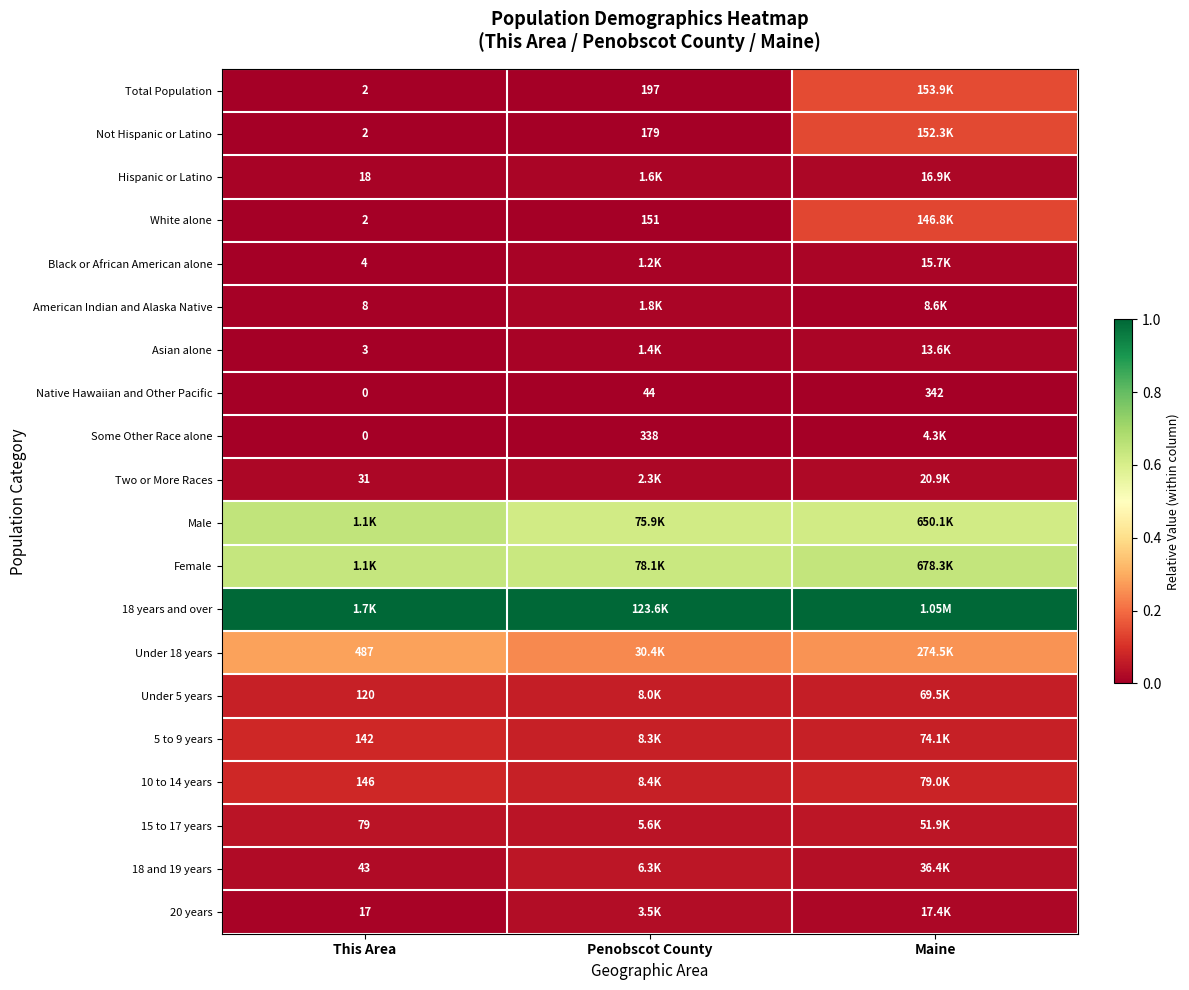

Is the value of Native Hawaiian and Other Pacific at Penobscot County greater than the value of 18 and 19 years at This Area?

Yes